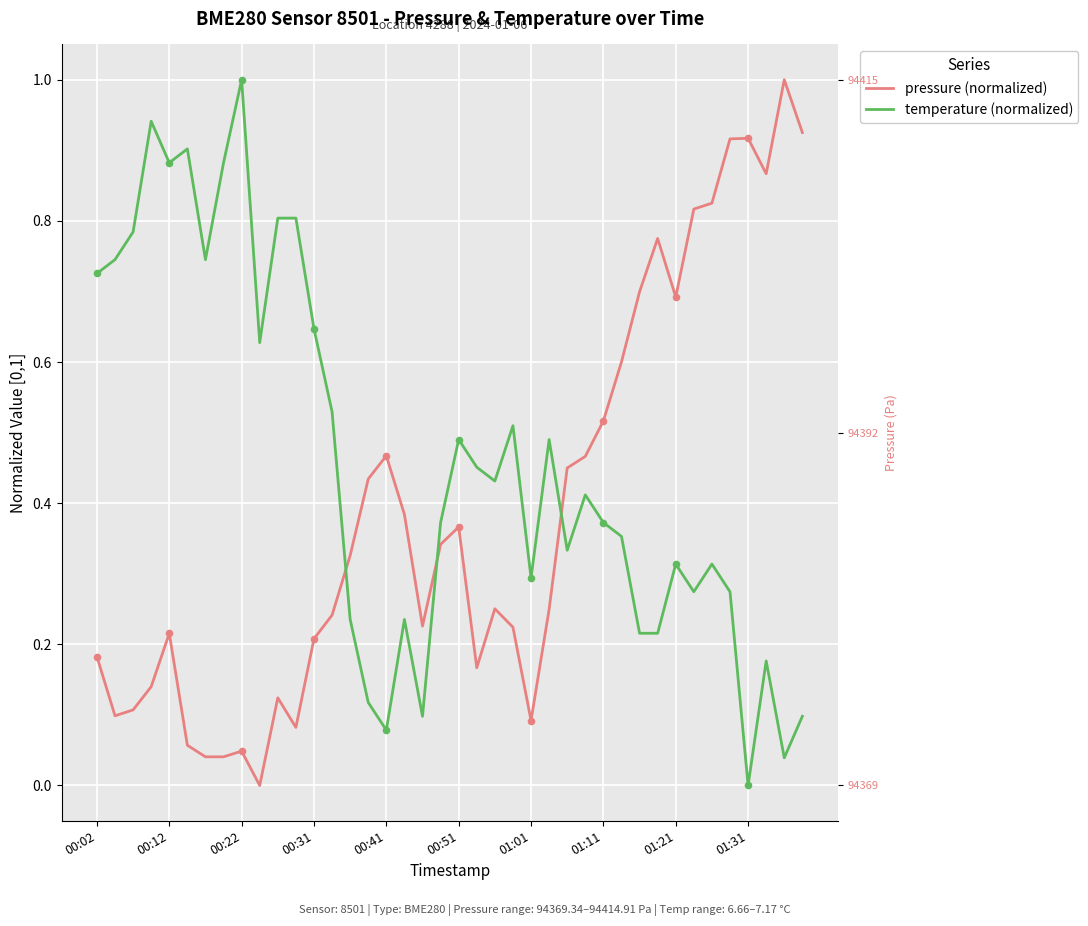

At how many categories does at least one series exceed 0?

40